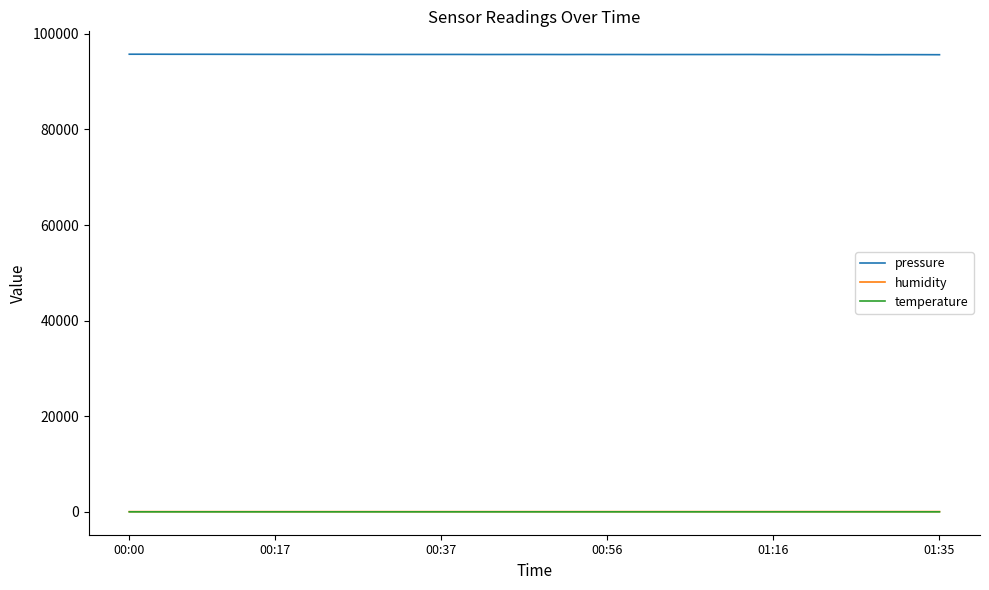

Does the chart have visible grid lines?

No